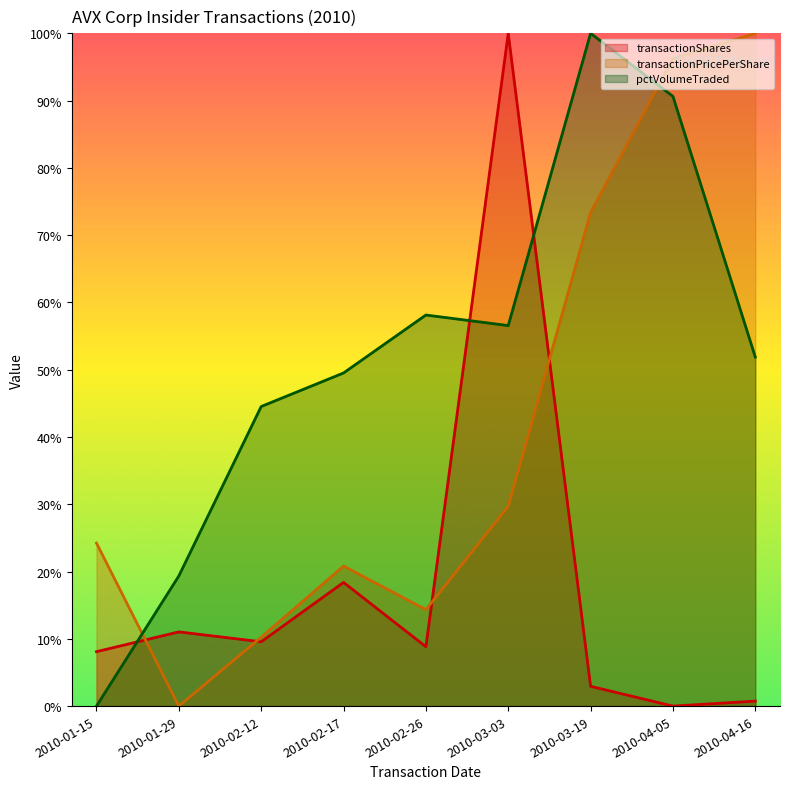

List the series in order of their peak value, lowest first.

transactionShares, transactionPricePerShare, pctVolumeTraded